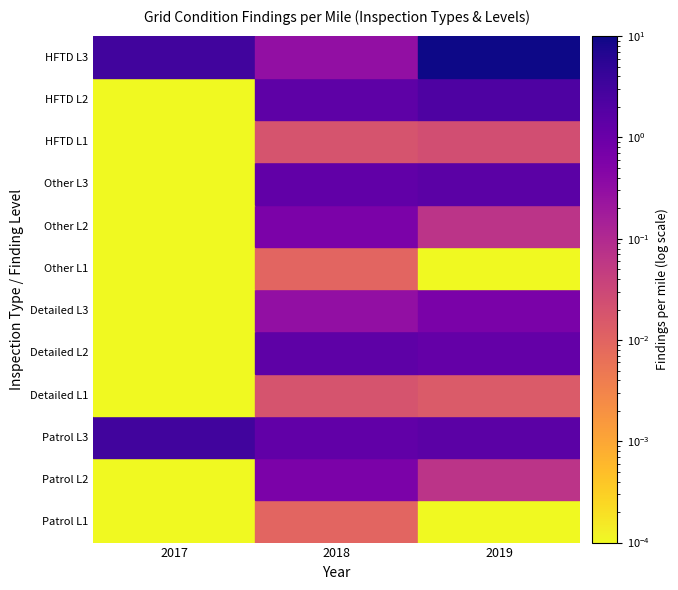

What is the highest value of the HFTD L3 series?

10.1